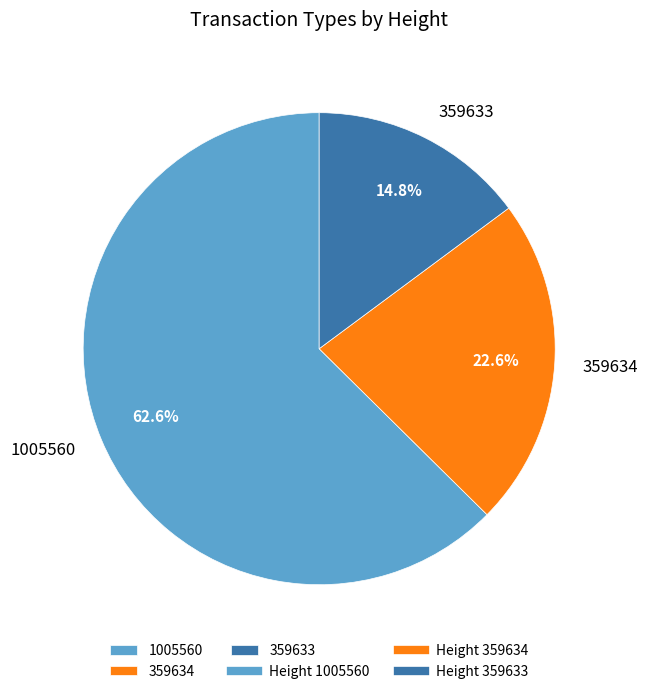

Which slice is the smallest?

359633